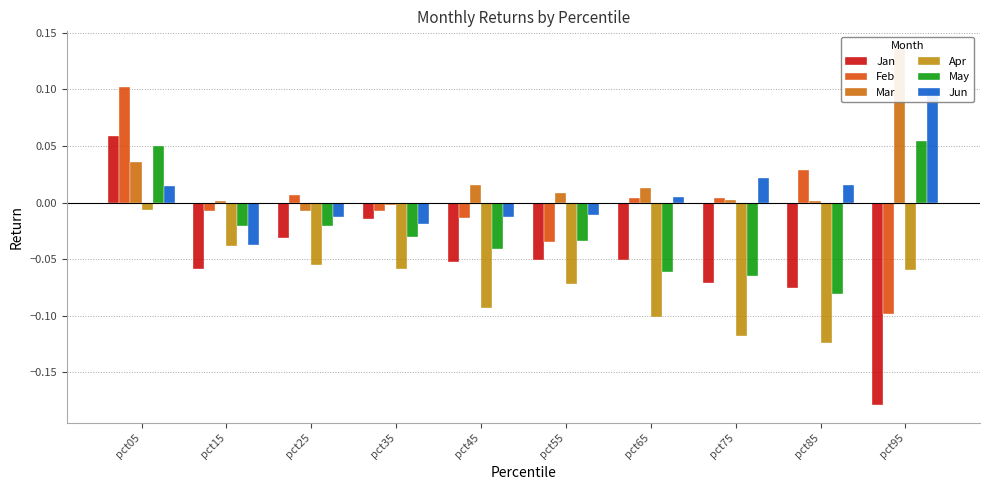

What is the difference between the maximum and minimum values in the Feb series?

0.2